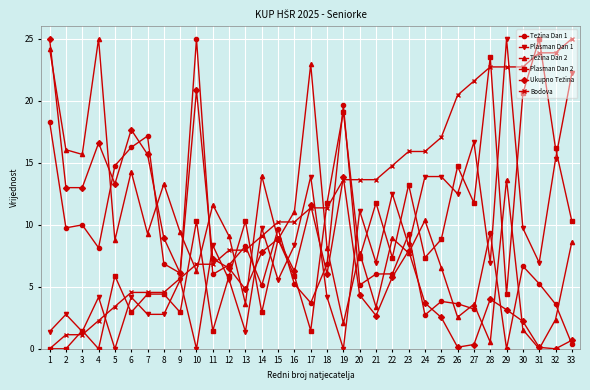

What is the total value across all series at 14?

48.6